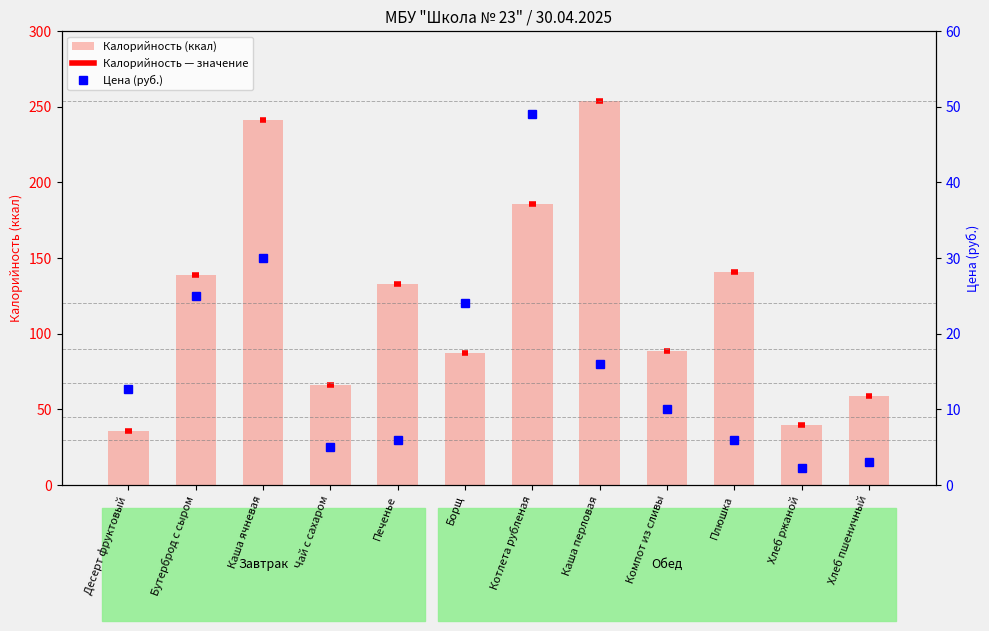

Reading left to right, what are all the values shown in this chart?

Десерт фруктовый=35.5	Бутерброд с сыром=138.6	Каша ячневая=241.1	Чай с сахаром=66.2	Печенье=133.1	Борщ=87.3	Котлета рубленая=185.8	Каша перловая=254.0	Компот из сливы=88.7	Плюшка=140.5	Хлеб ржаной=39.6	Хлеб пшеничный=58.6